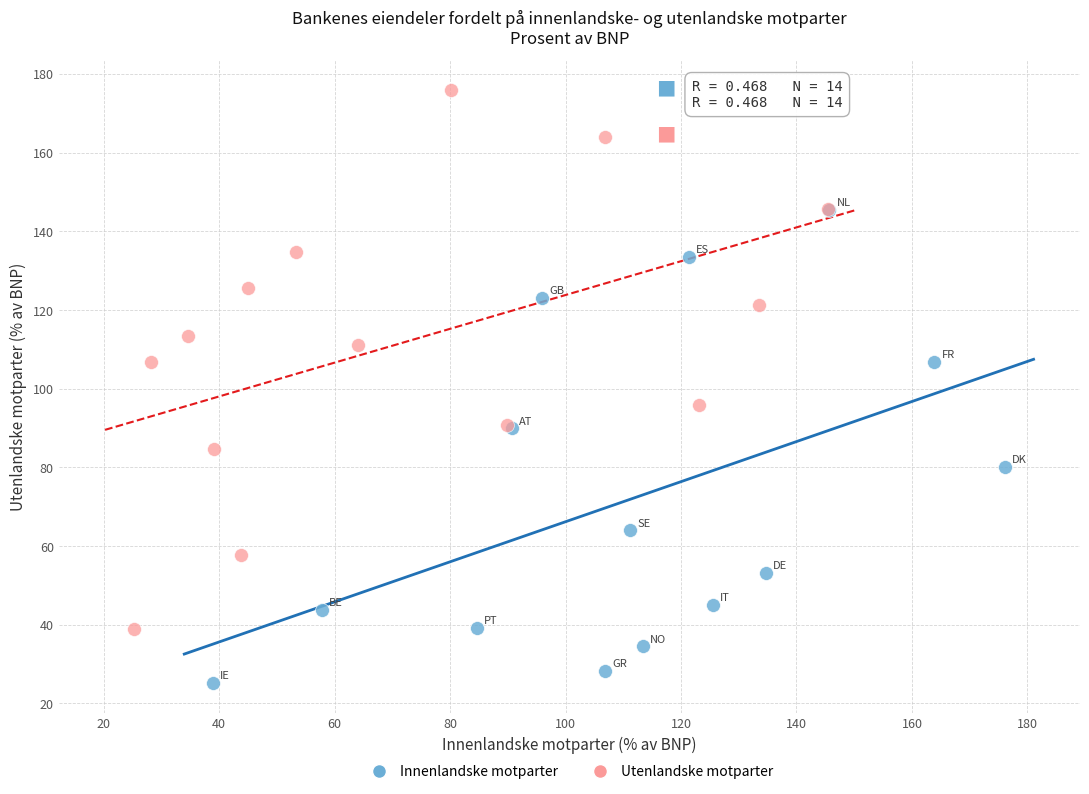

Which series contains the lowest Y value?

Innenlandske motparter